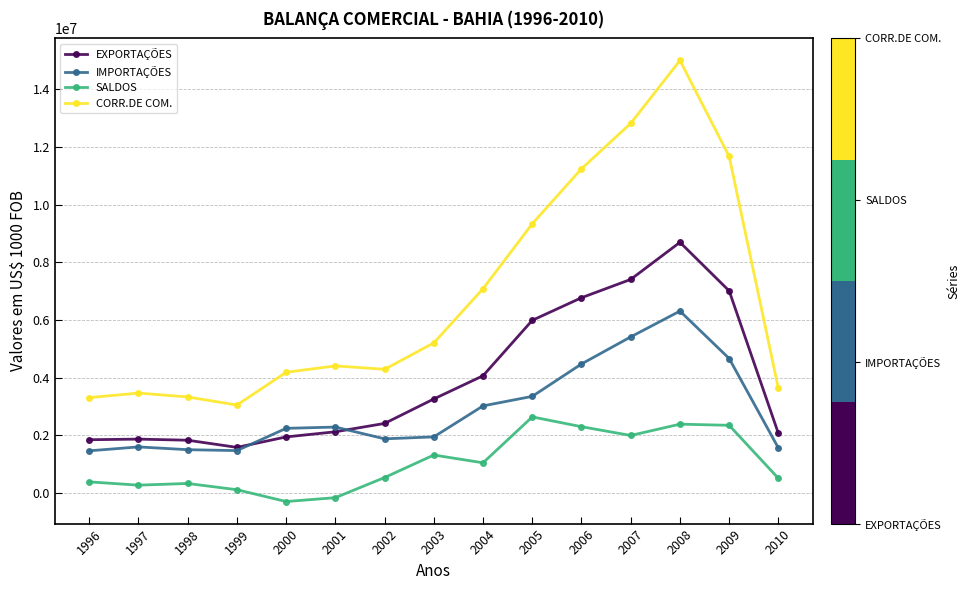

Does the chart display data point markers on the line(s)?

Yes